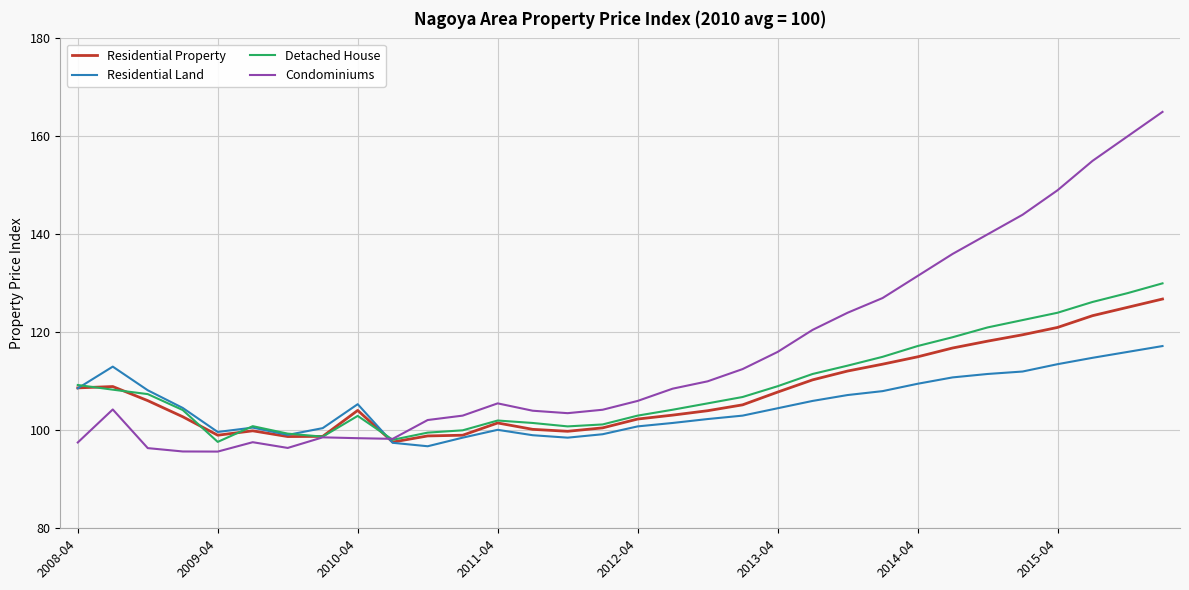

Which series has the largest total across all categories?

Condominiums